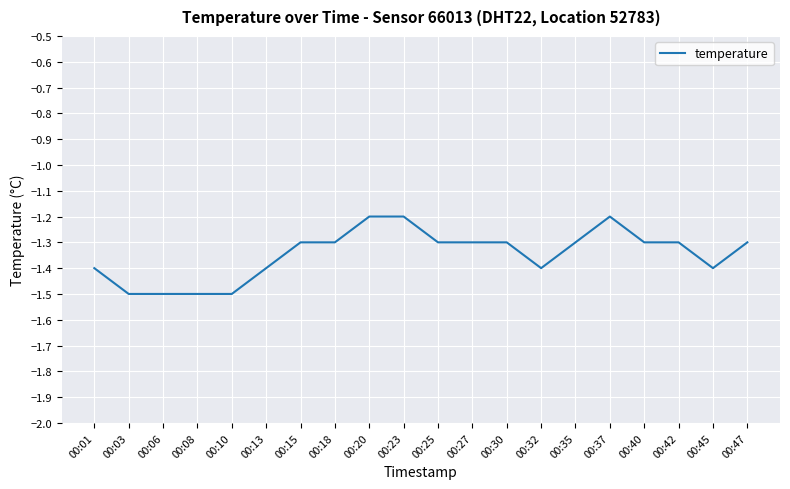

The value at 00:20 is -1.2. True or false?

True